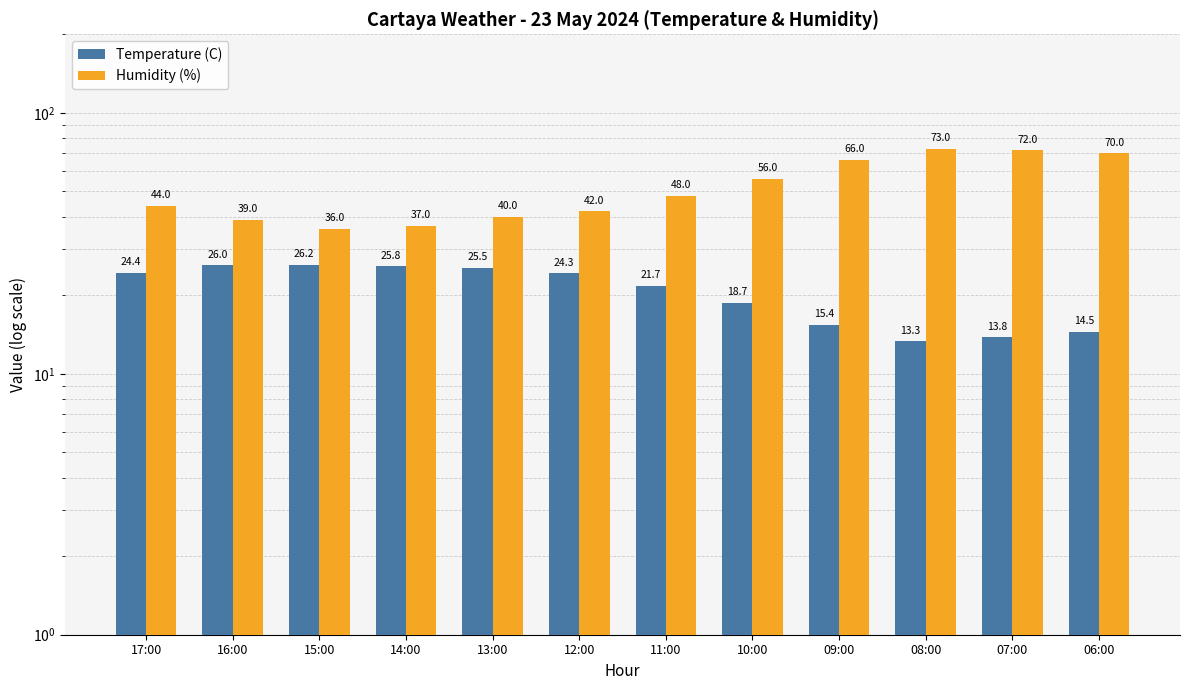

How many categories are shown in the chart?

12